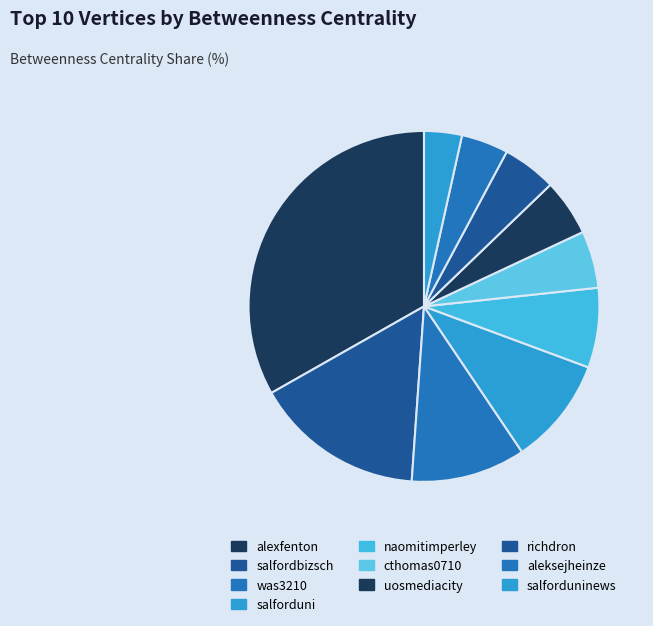

Which slice is the smallest?

salforduninews